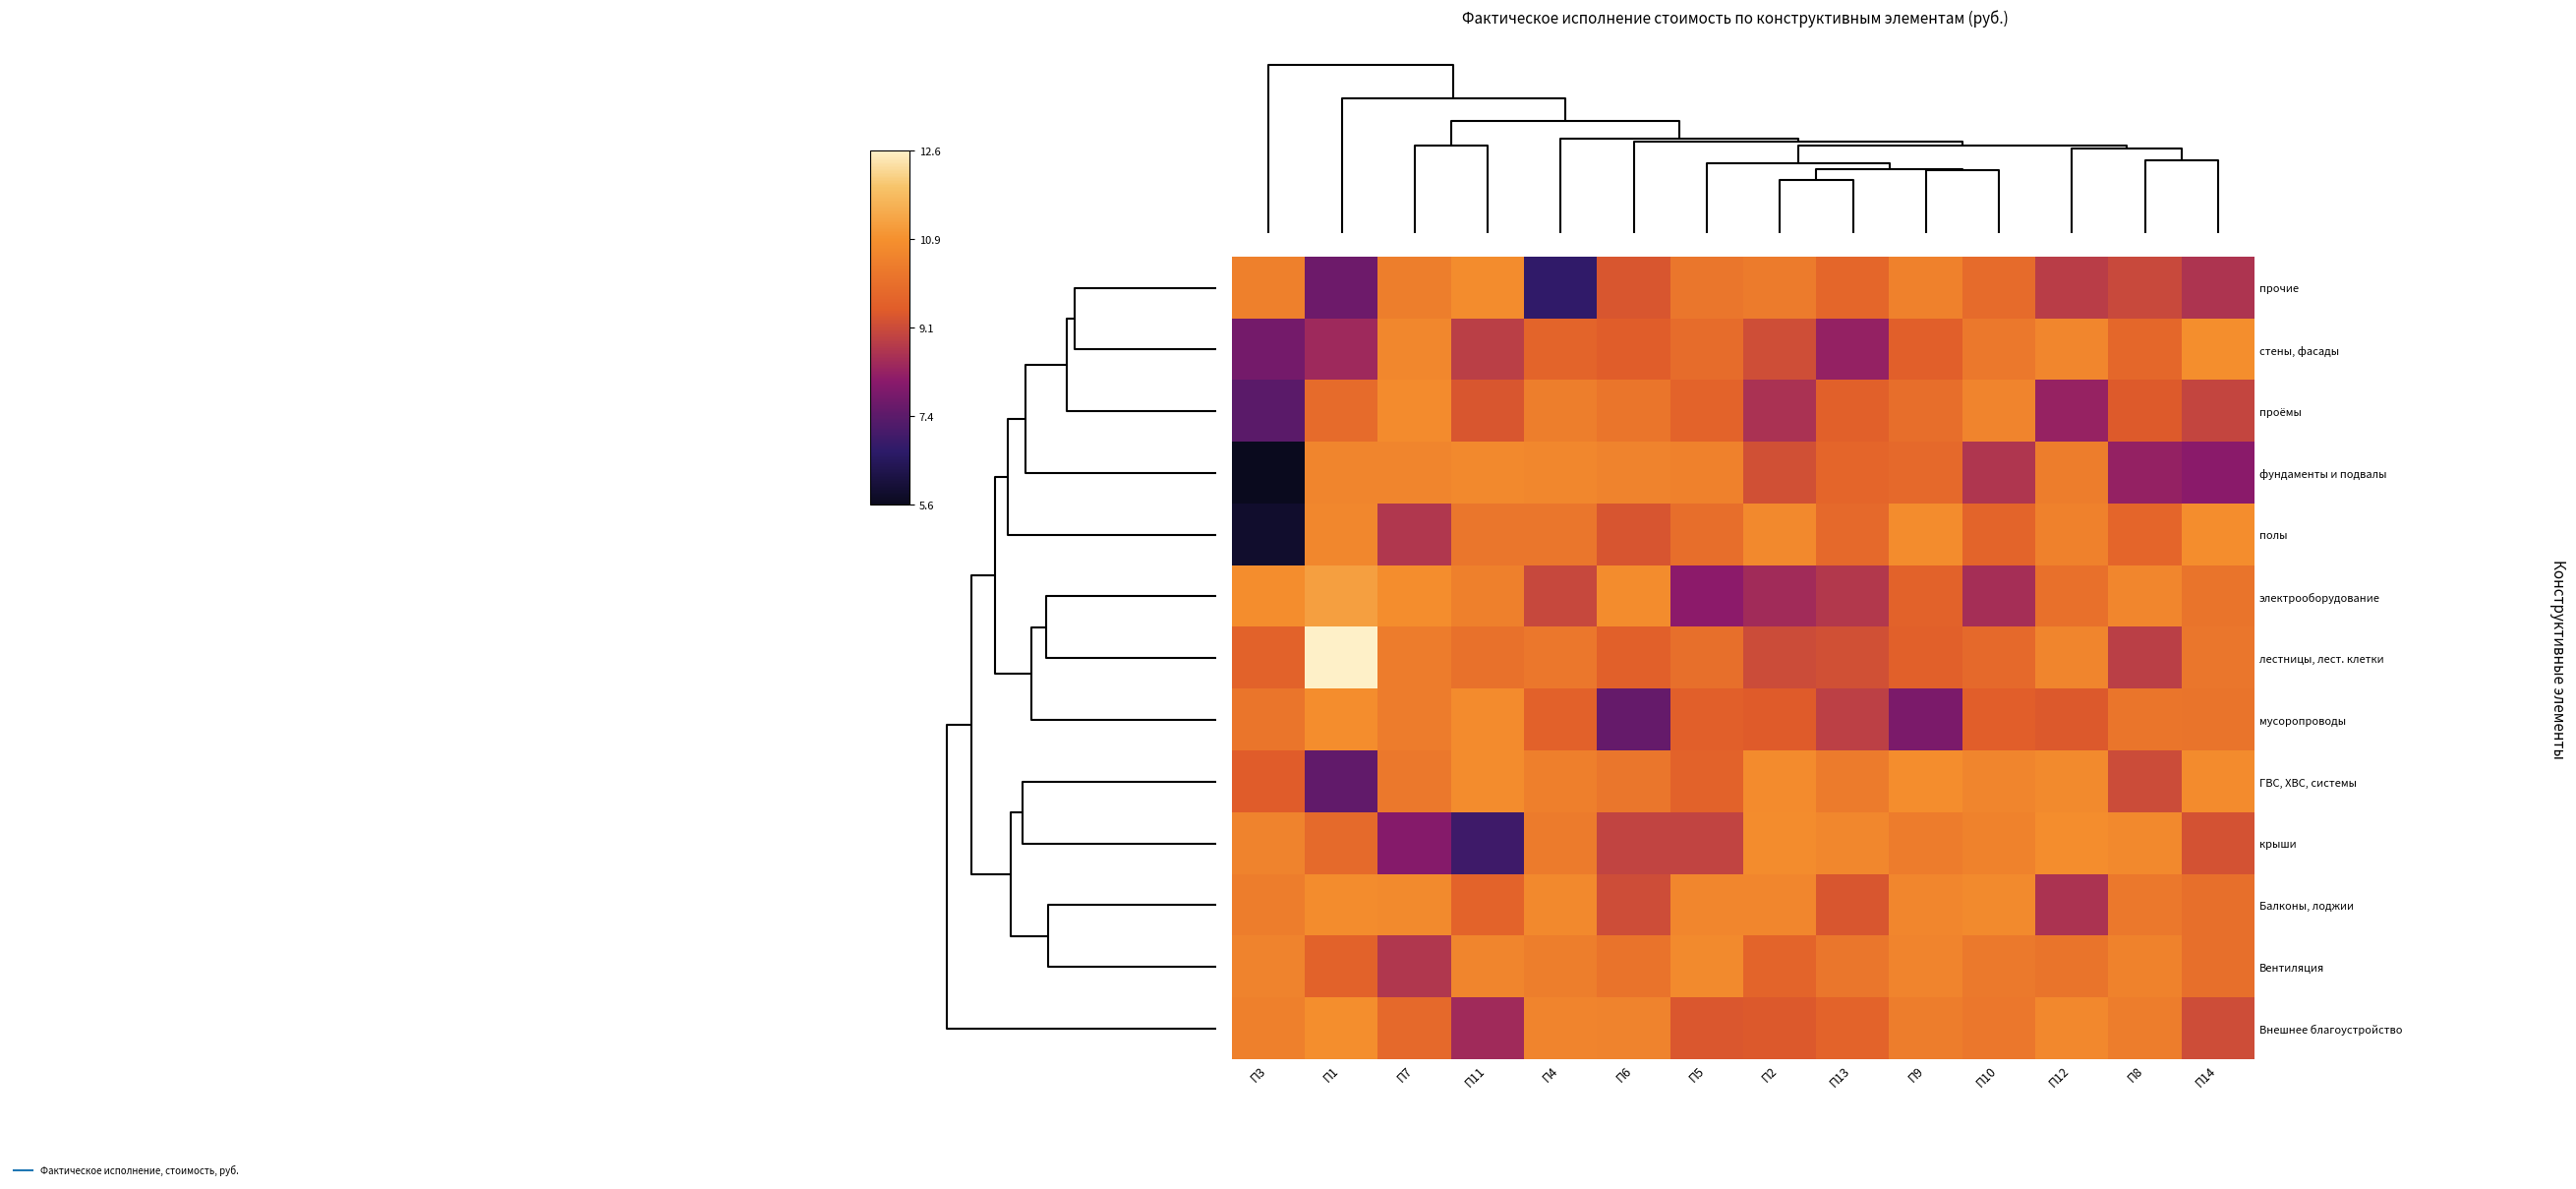

At how many categories does at least one series exceed 11?

1